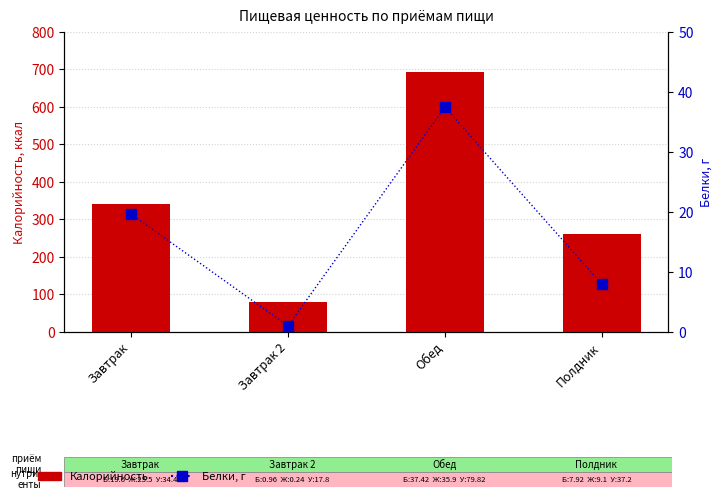

What is the label of the 4th bar from the right?

Завтрак